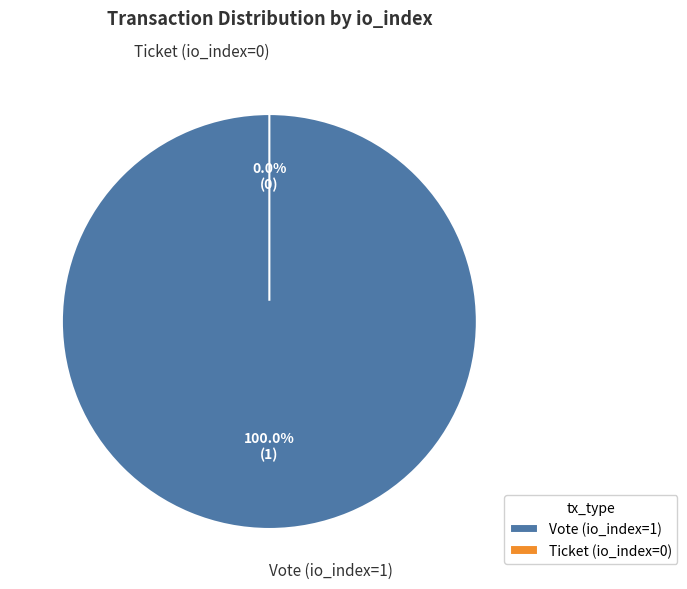

Which slice is the smallest?

Ticket (io_index=0)